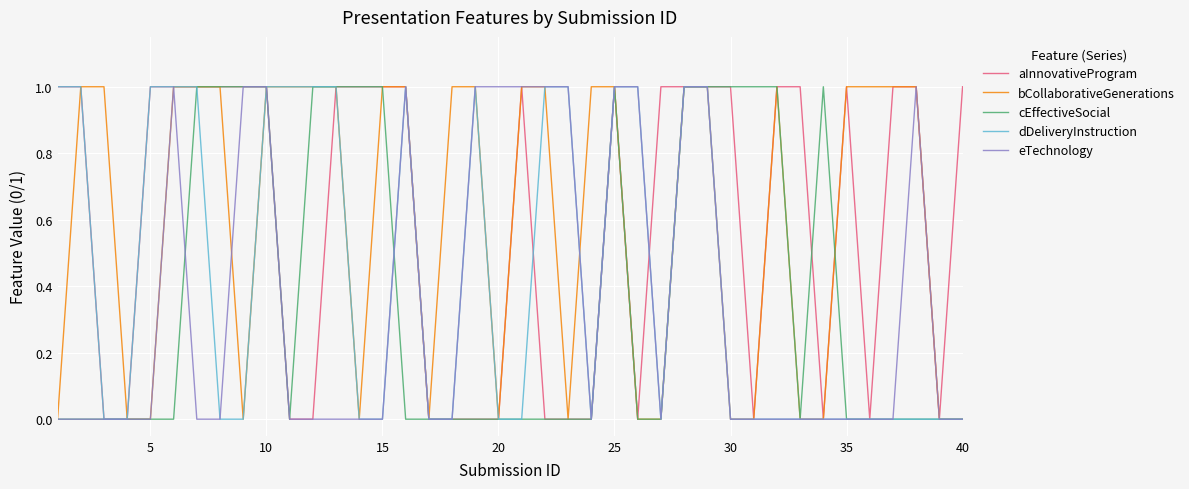

Which series has the largest total across all categories?

aInnovativeProgram